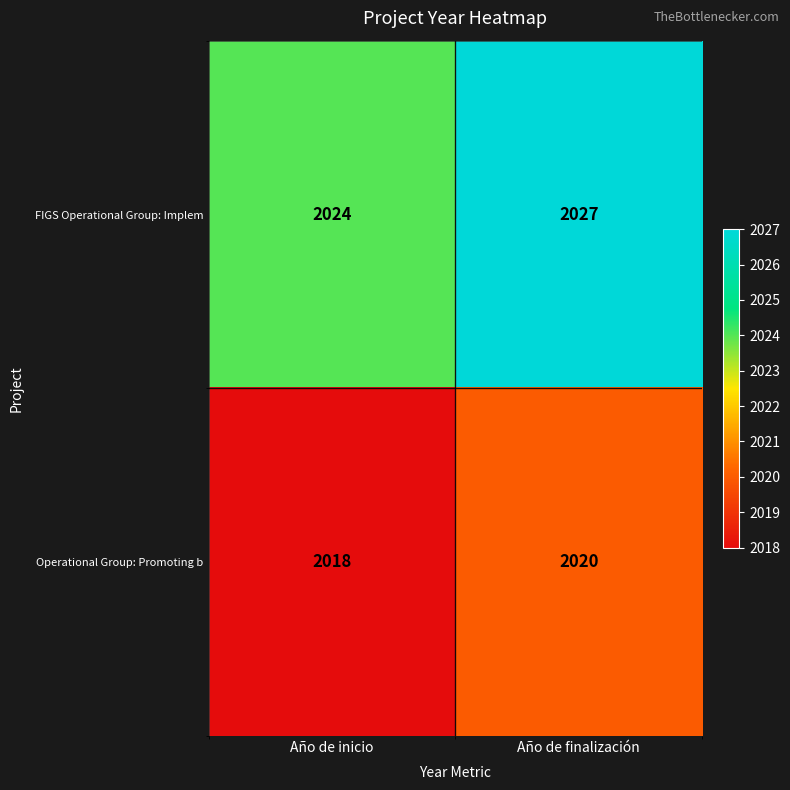

Reading left to right, what are all the values shown in this chart?

FIGS Operational Group: Implem: 2024	2027
Operational Group: Promoting b: 2018	2020